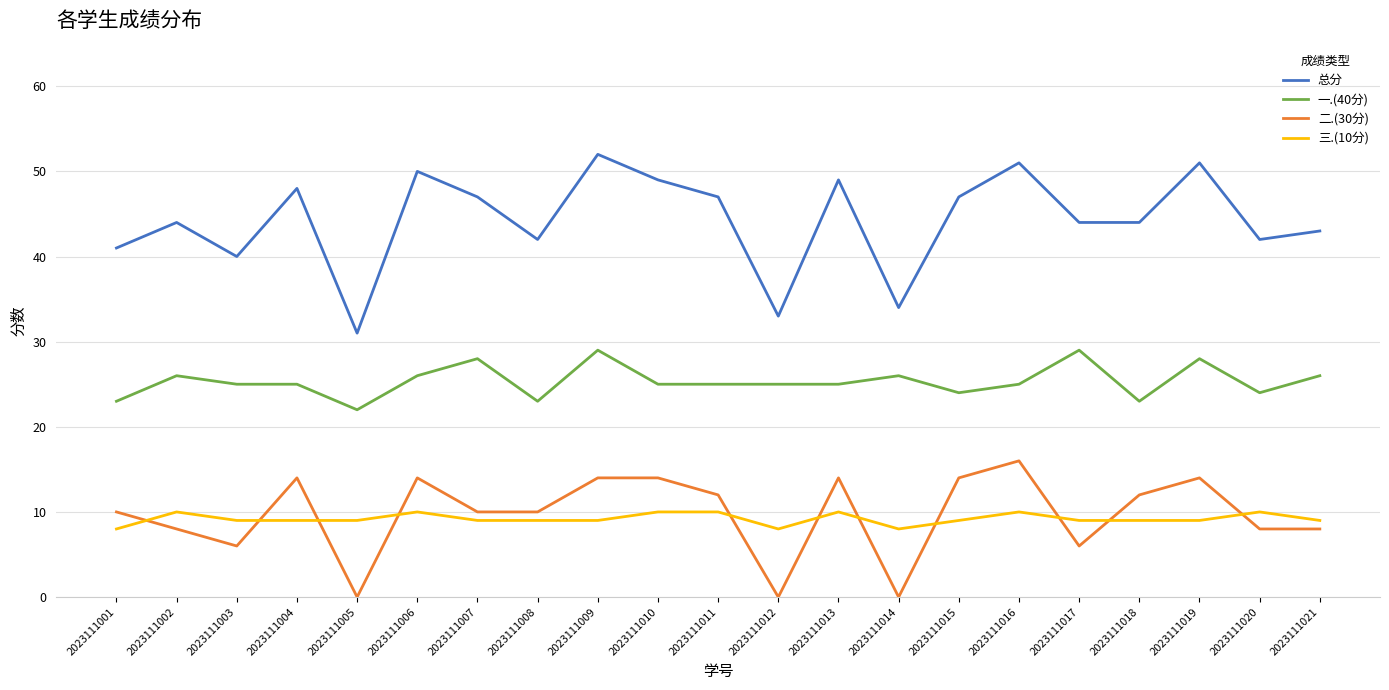

What is the spread (max minus min) of values at 2023111010?

39